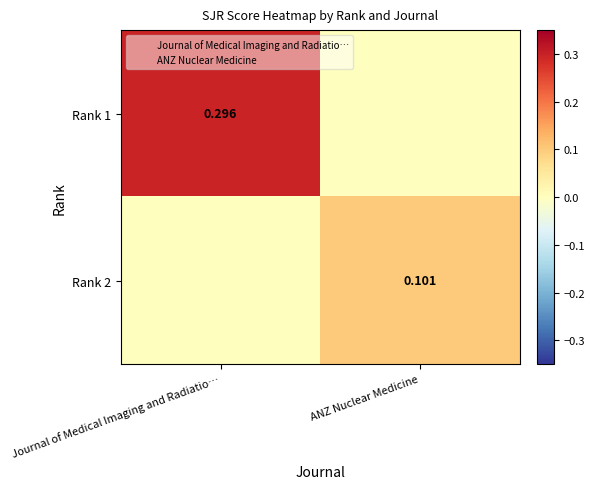

Is the value of Rank 1 at Journal of Medical Imaging and Radiatio… greater than the value of Rank 2 at ANZ Nuclear Medicine?

Yes